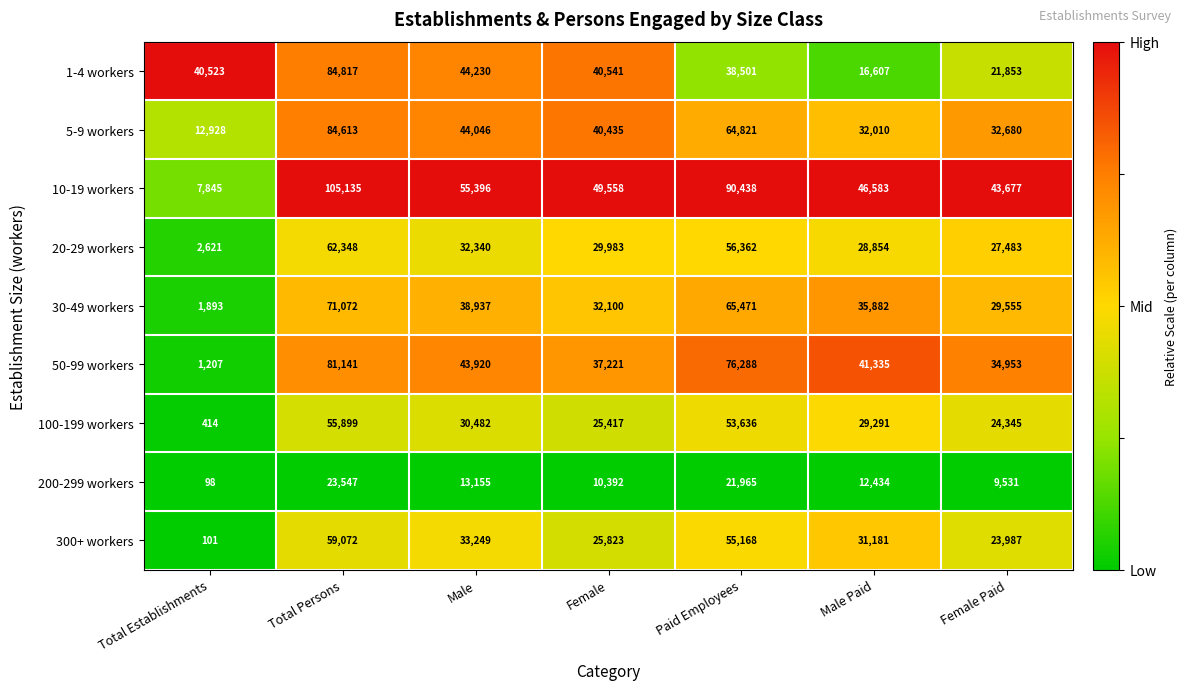

Is it true that 300+ workers equals 55168 at Paid Employees?

True